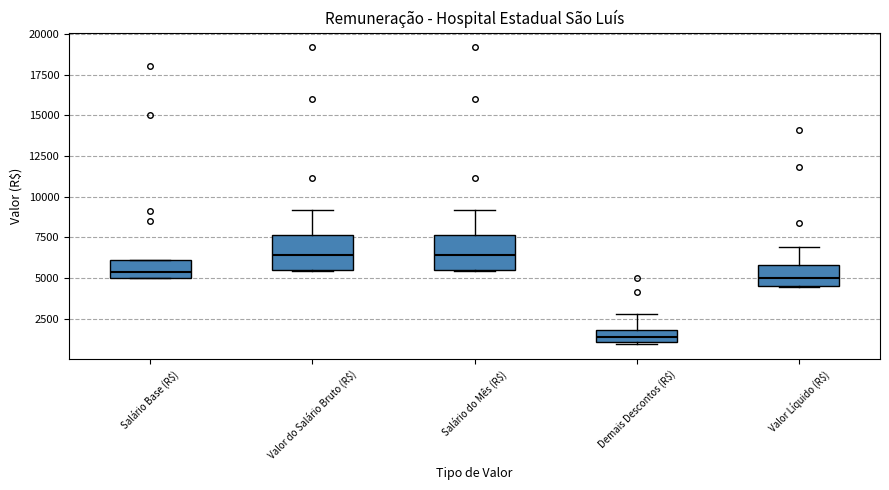

Where is the lower edge of the box for Salário do Mês (R$) on the y-axis? The values are not printed on the chart, so give them approximately, as read against the axis.

5500